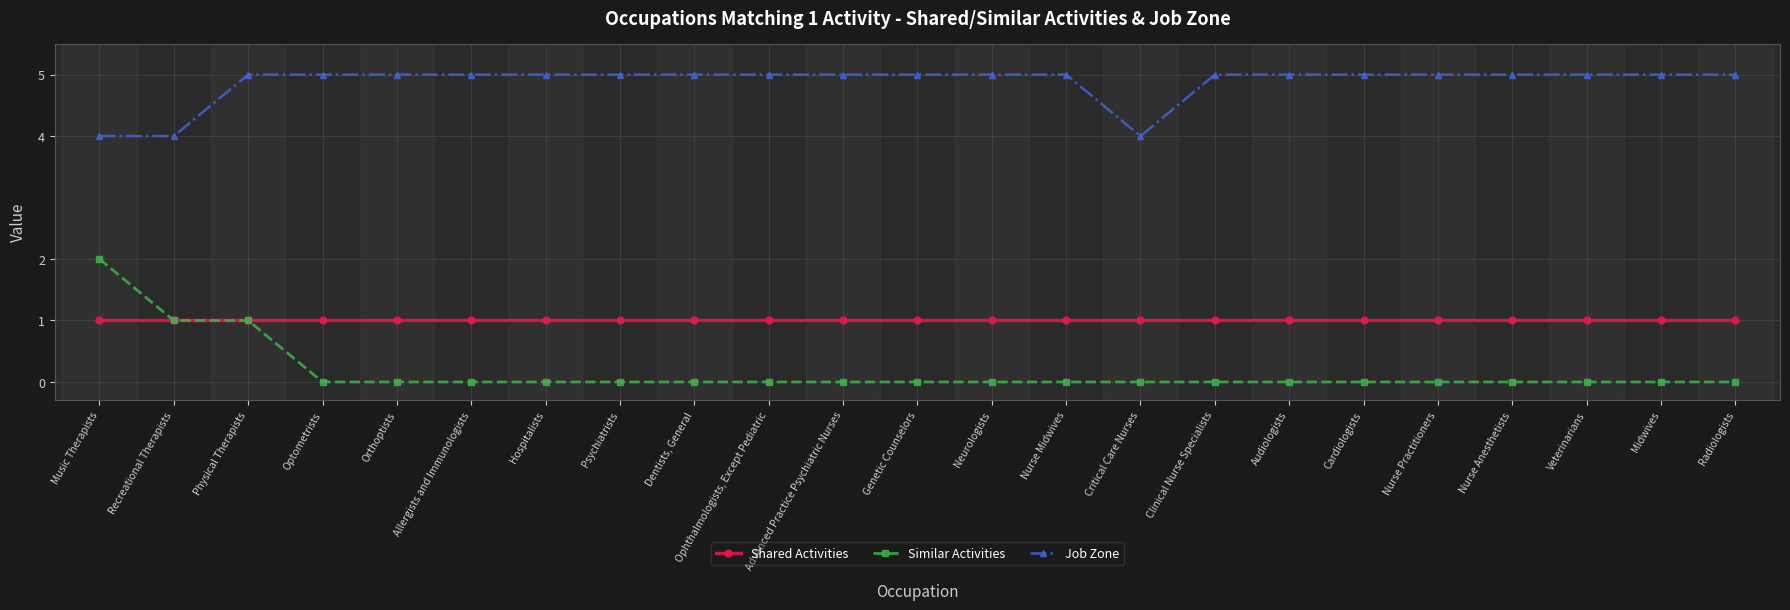

List the series in order of their overall mean, highest first.

Job Zone, Shared Activities, Similar Activities